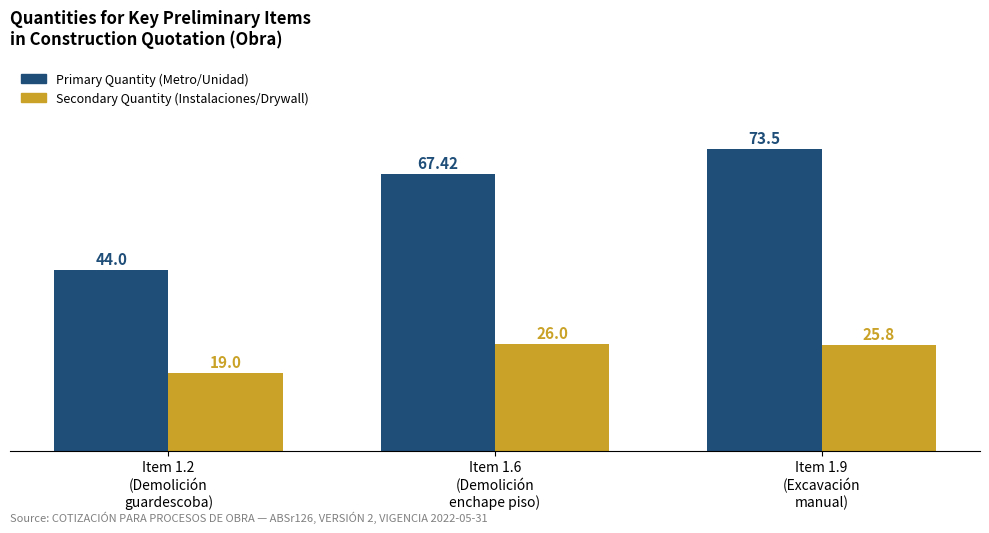

What is the label of the 2nd bar from the left?

Item 1.6
(Demolición
enchape piso)